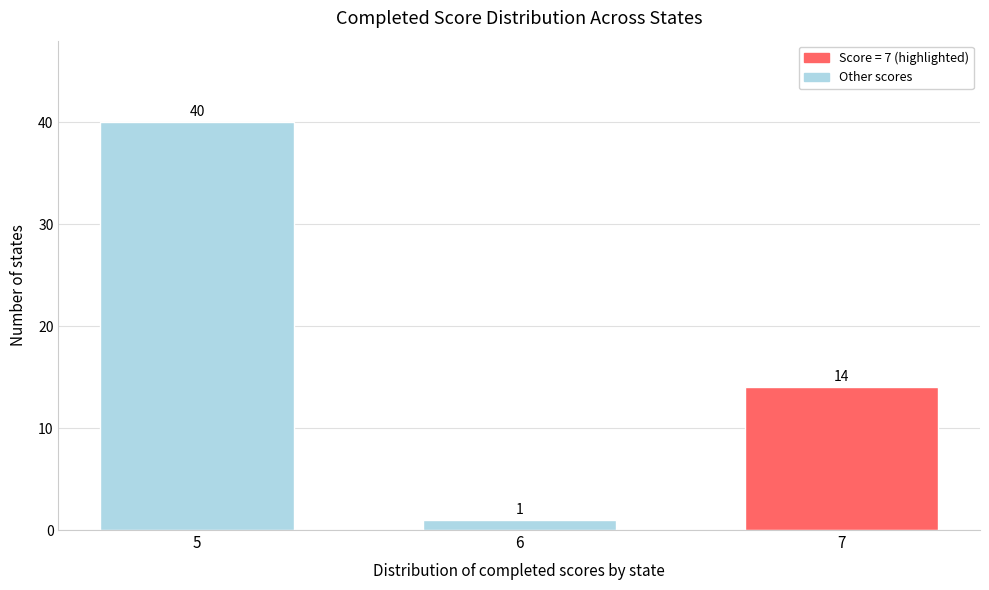

Reading left to right, list all the values displayed in this chart.

5=40	6=1	7=14